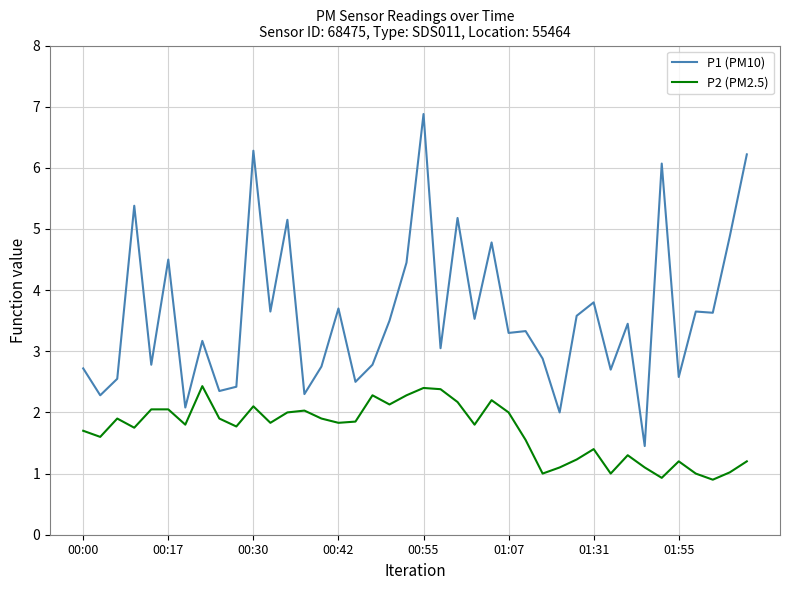

True or false: P1 (PM10) and P2 (PM2.5) intersect in this chart.

False